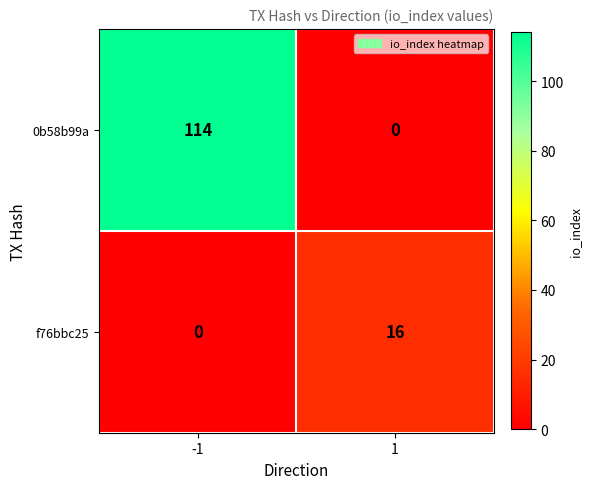

Rank the series by their average value, from lowest to highest.

f76bbc25, 0b58b99a